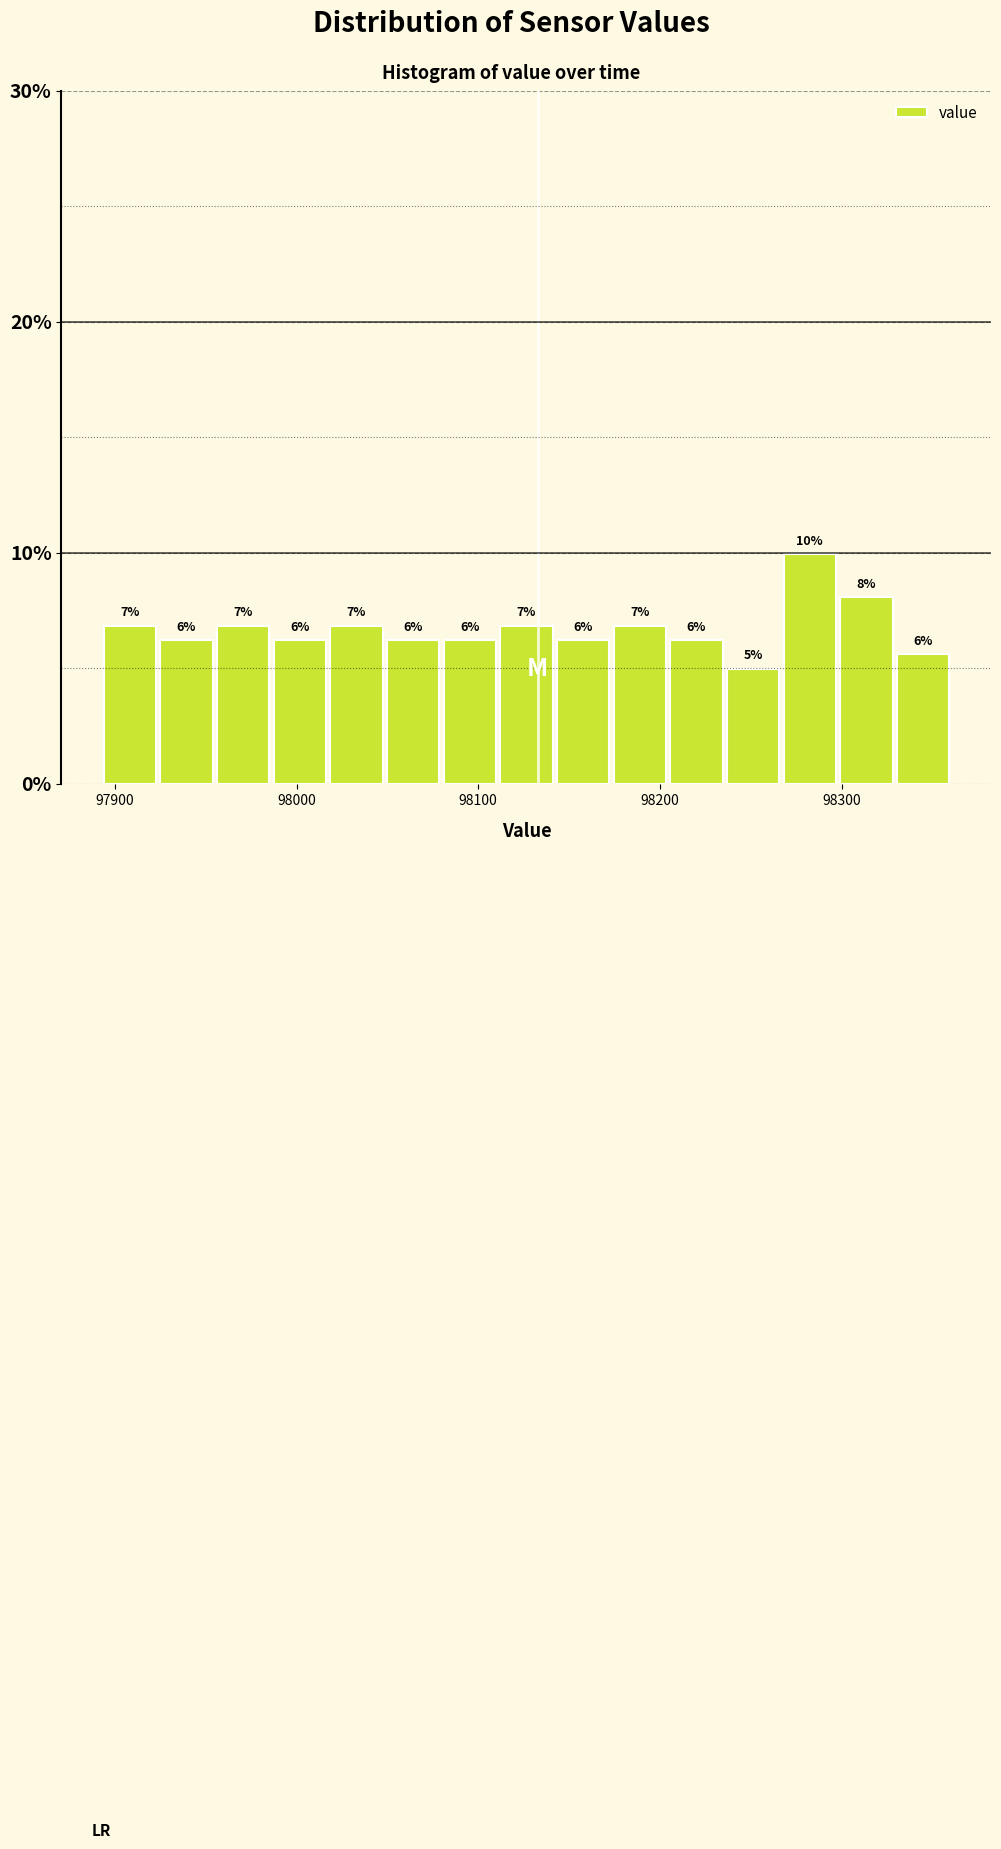

Around what value on the x-axis is the tallest bar? Give the approximate position of its centre, as read against the axis.

98280